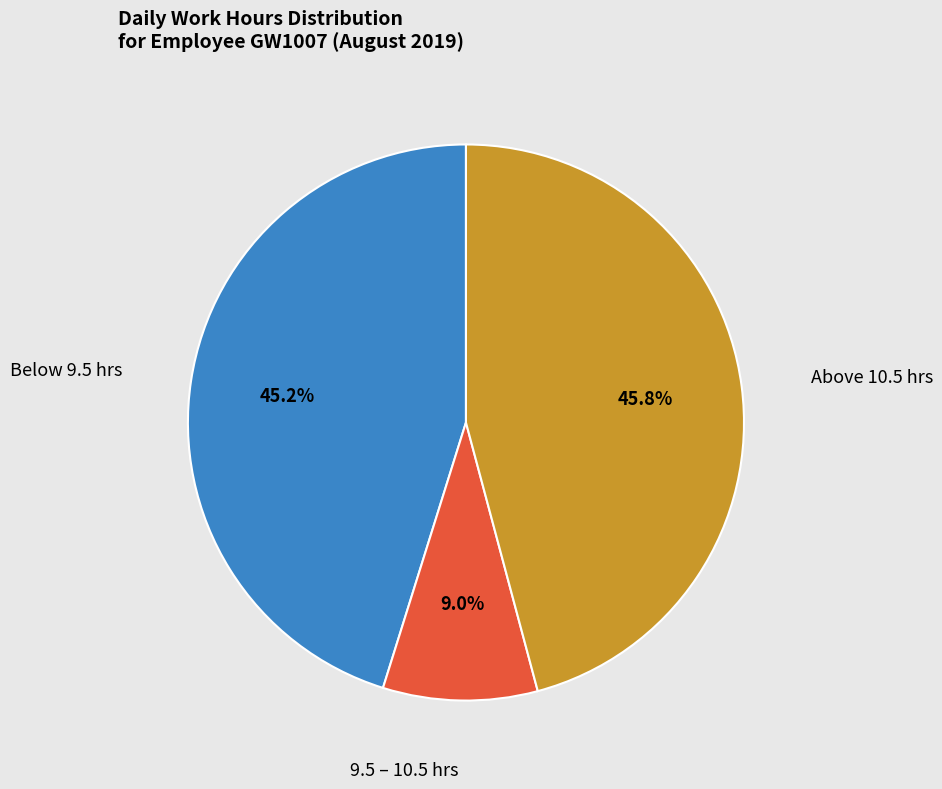

Does any single category account for the majority?

No